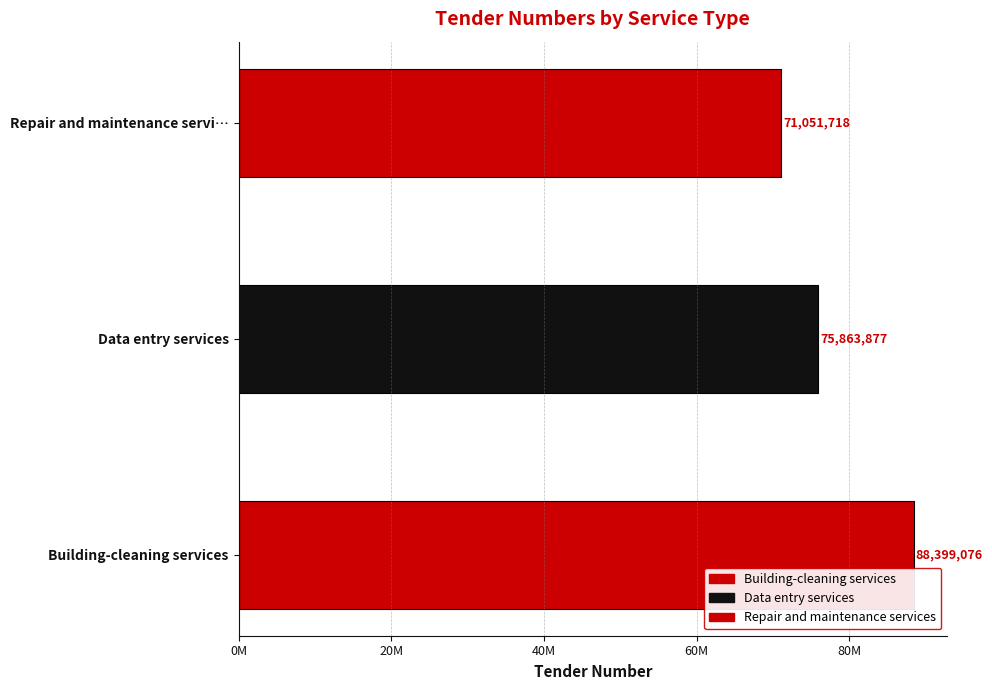

What is the ratio of the value at Building-cleaning services to the value at Repair and maintenance services?

1.2